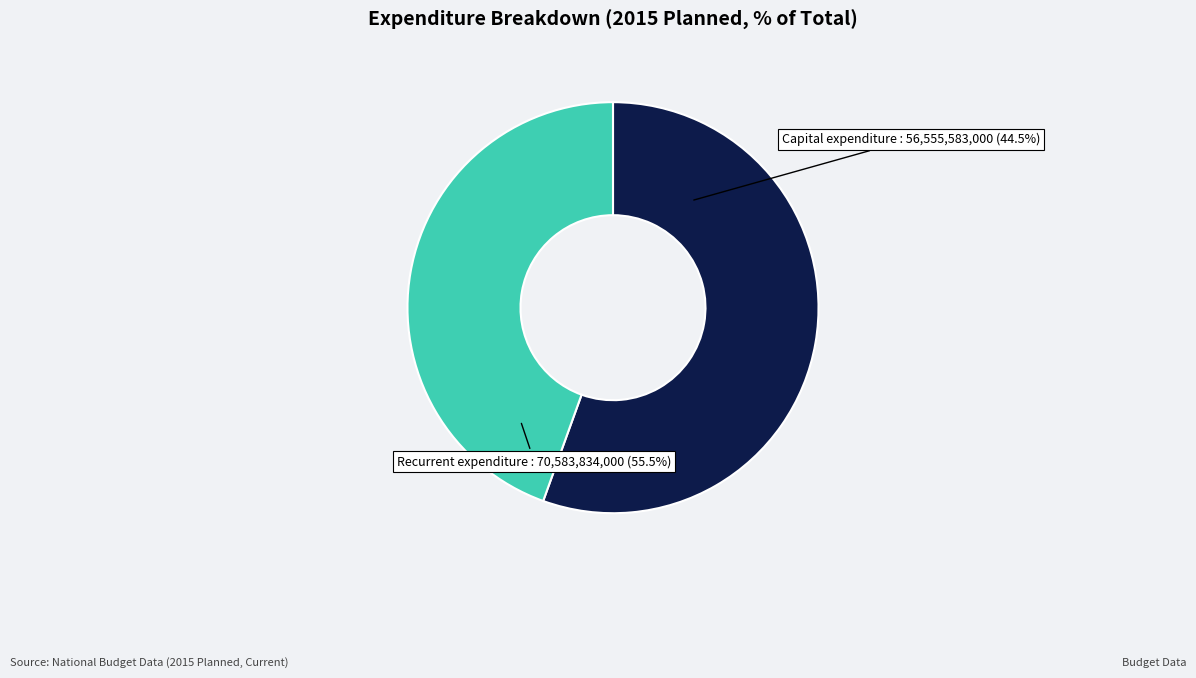

Rank the categories by value from highest to lowest.

Recurrent expenditure, Capital expenditure